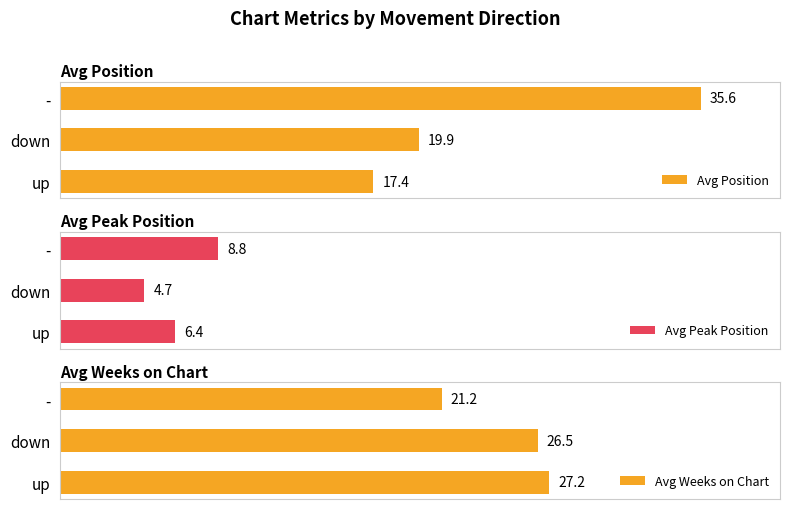

Where is Avg Weeks on Chart nearest to the value 24?

down